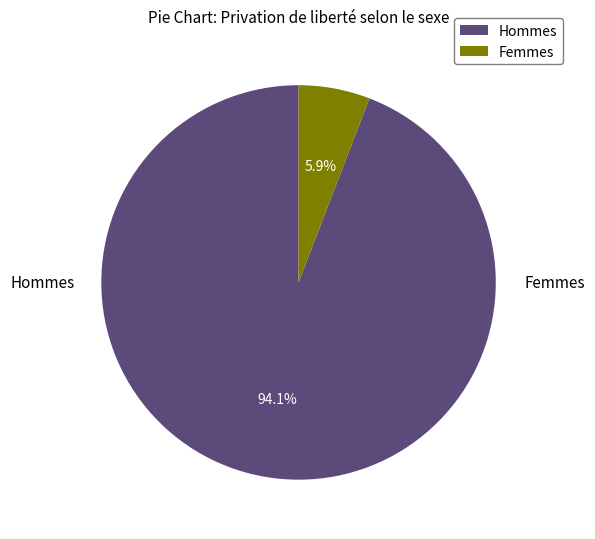

What percentage do Femmes and Hommes together represent?

100.0%